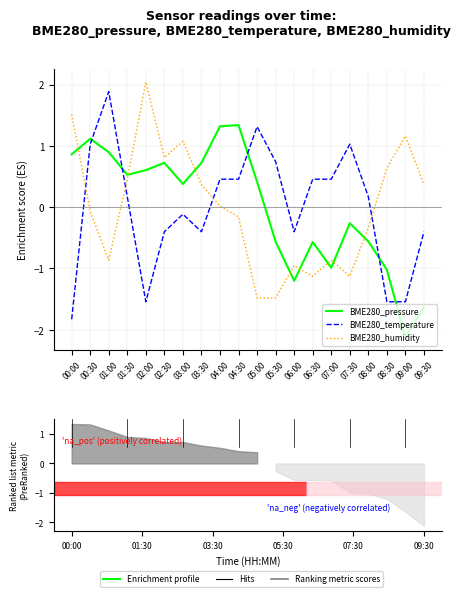

What is the sum of the BME280_temperature values at 08:30 and 00:30?

-0.5